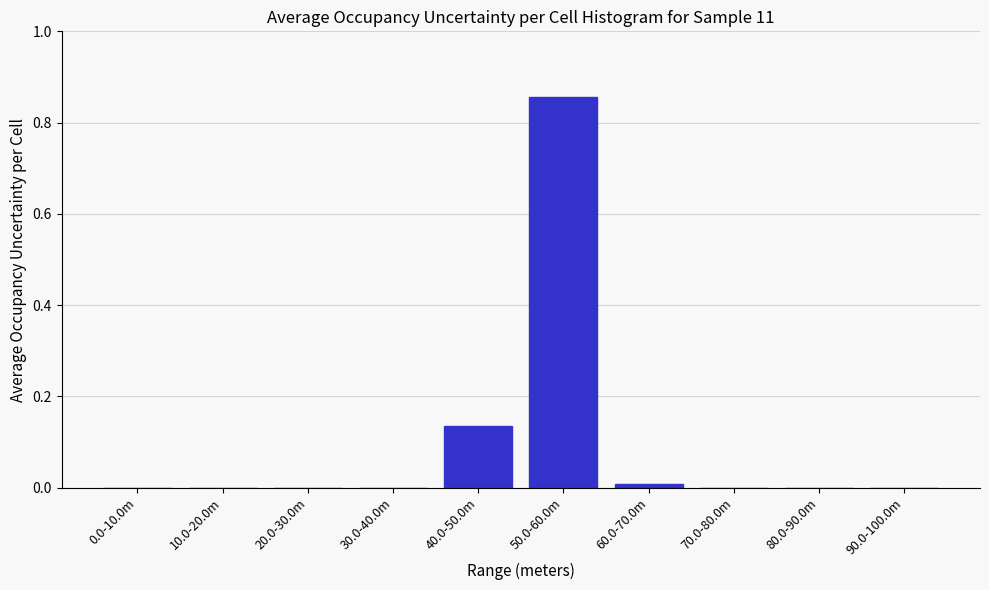

Is it true that the value at 30.0-40.0m is -0.5?

False